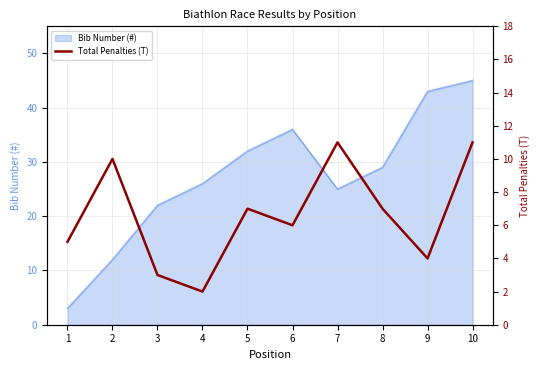

Is it true that Bib Number (#) equals 36 at 6?

True